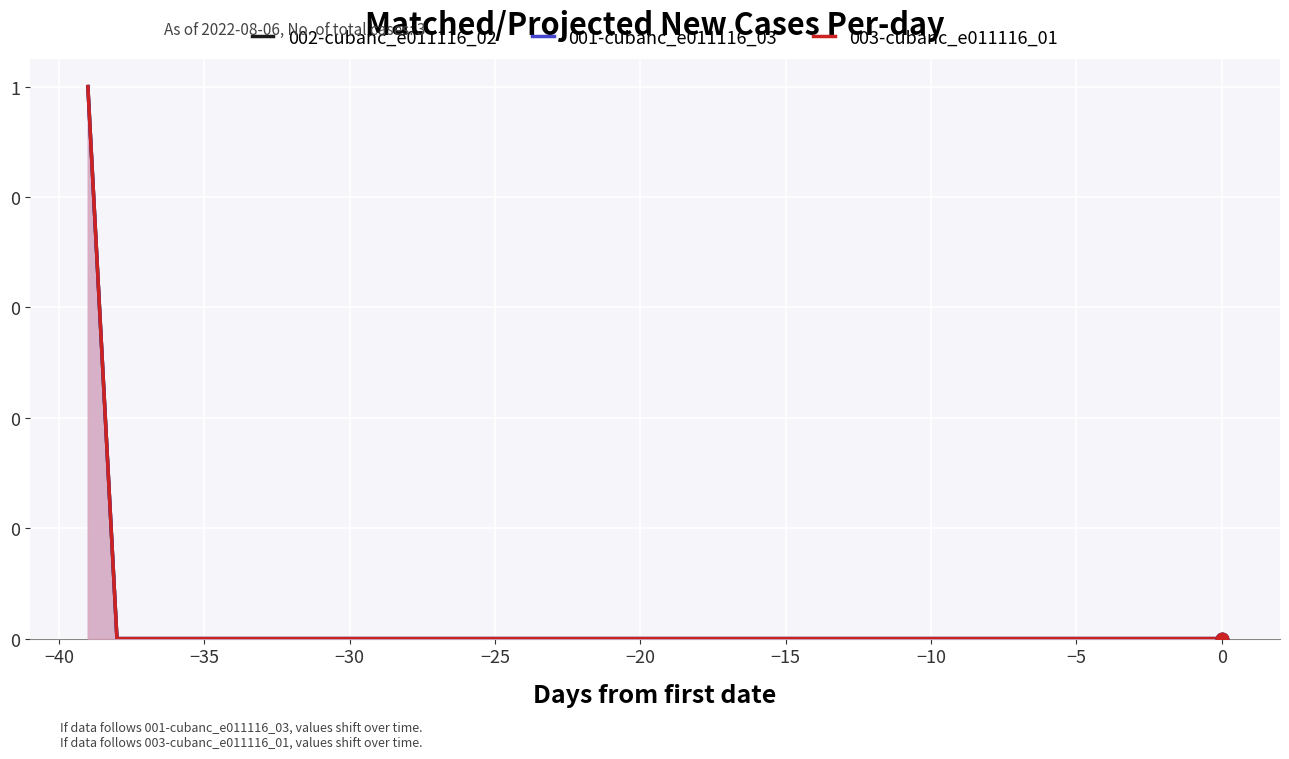

What are all the series names shown in the legend?

002-cubanc_e011116_02, 001-cubanc_e011116_03, 003-cubanc_e011116_01